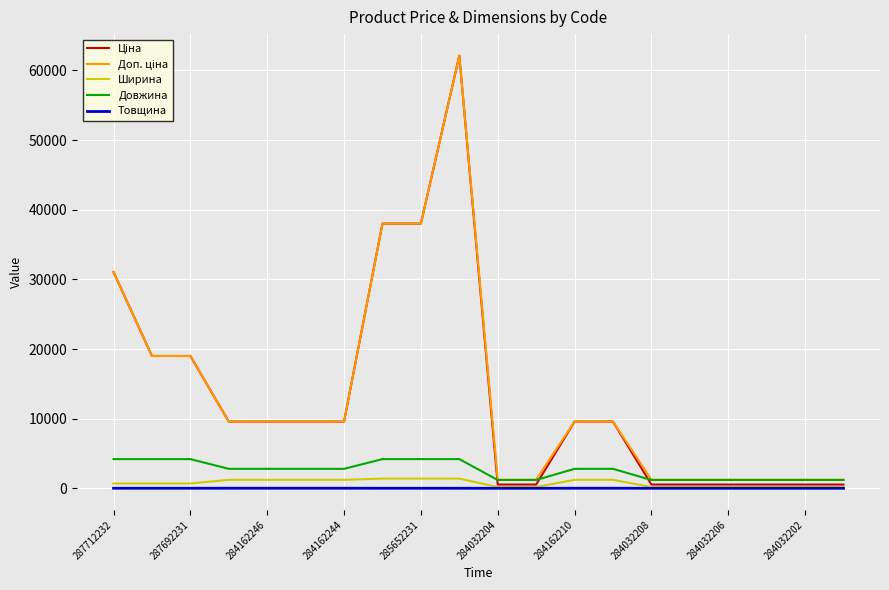

Does the chart display data point markers on the line(s)?

No